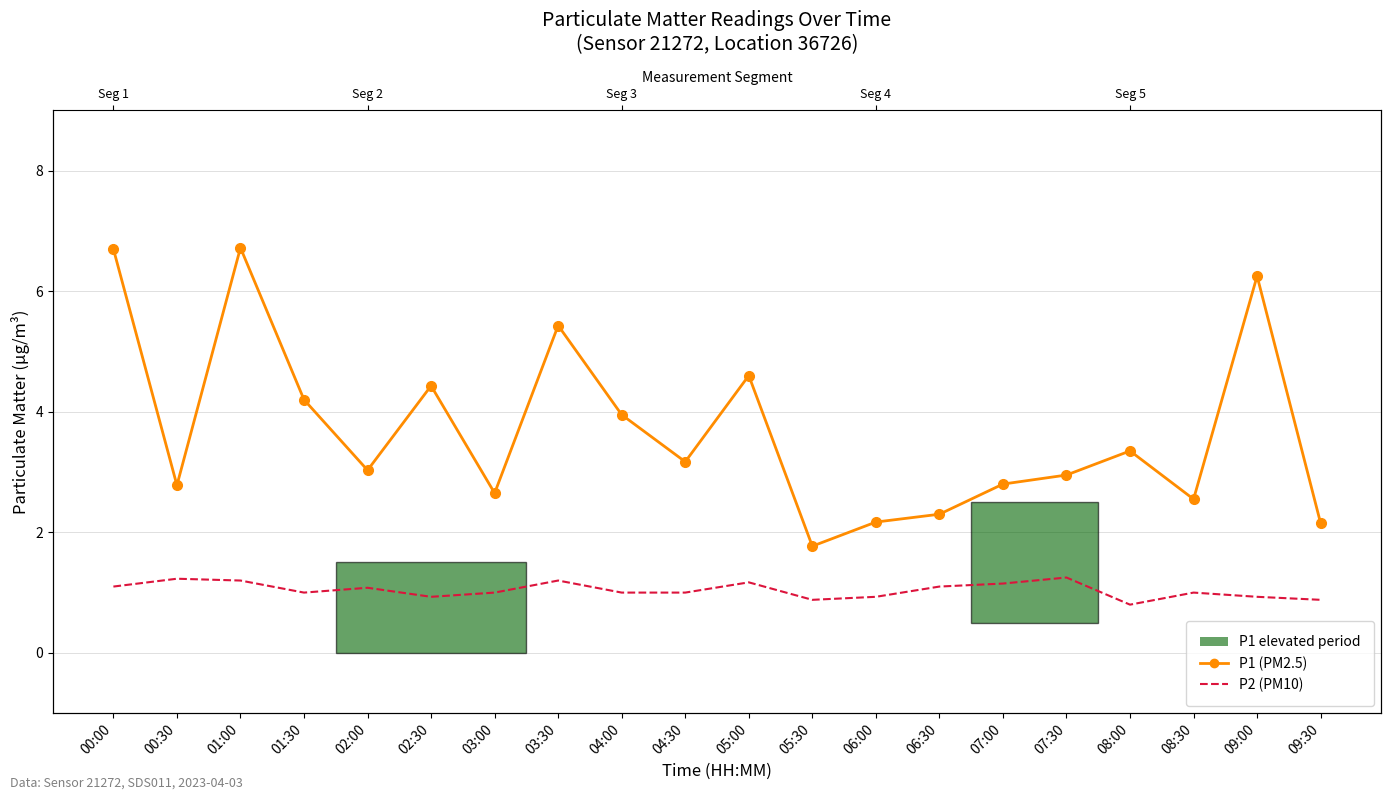

How many interior local valleys does the P1 series have?

6